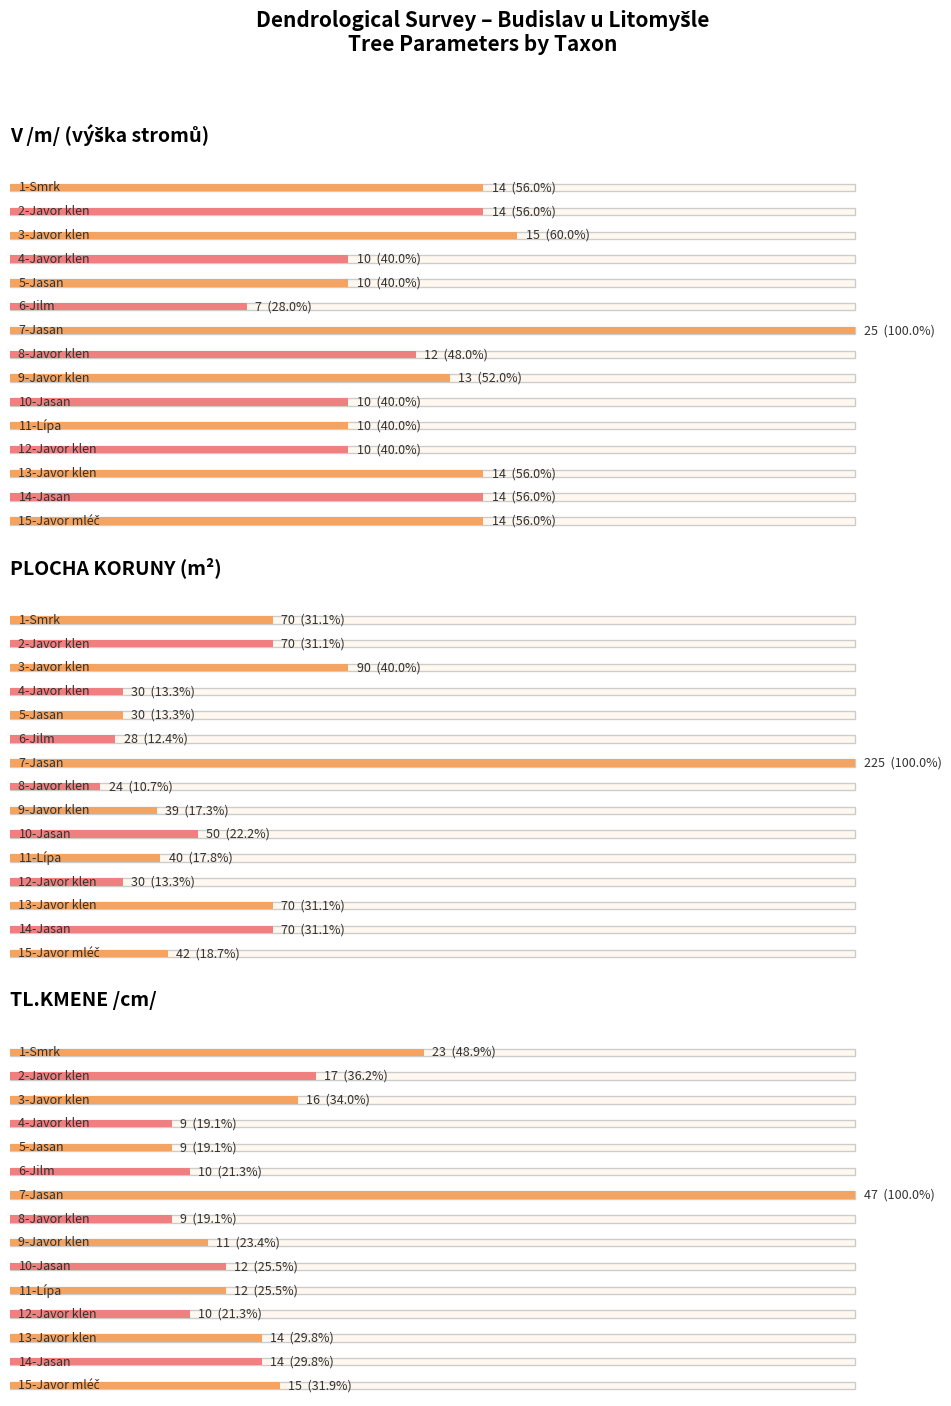

What is the value of the TL.KMENE /cm/ bar at the 5th from the left?

9